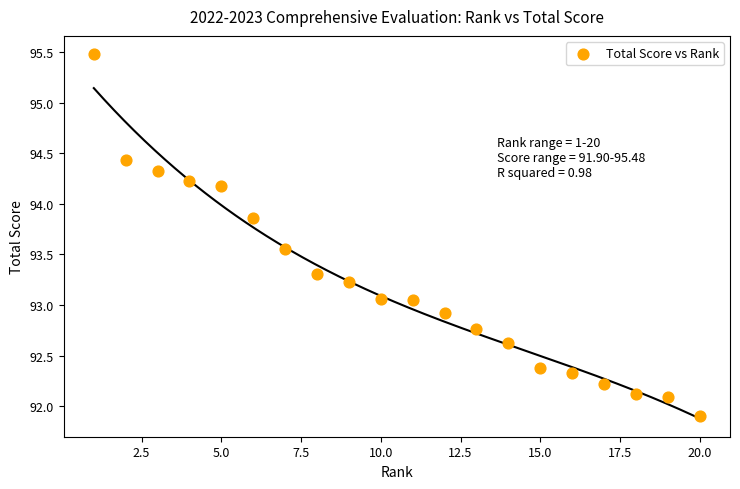

What is the range of Y values (max minus min)?

3.6